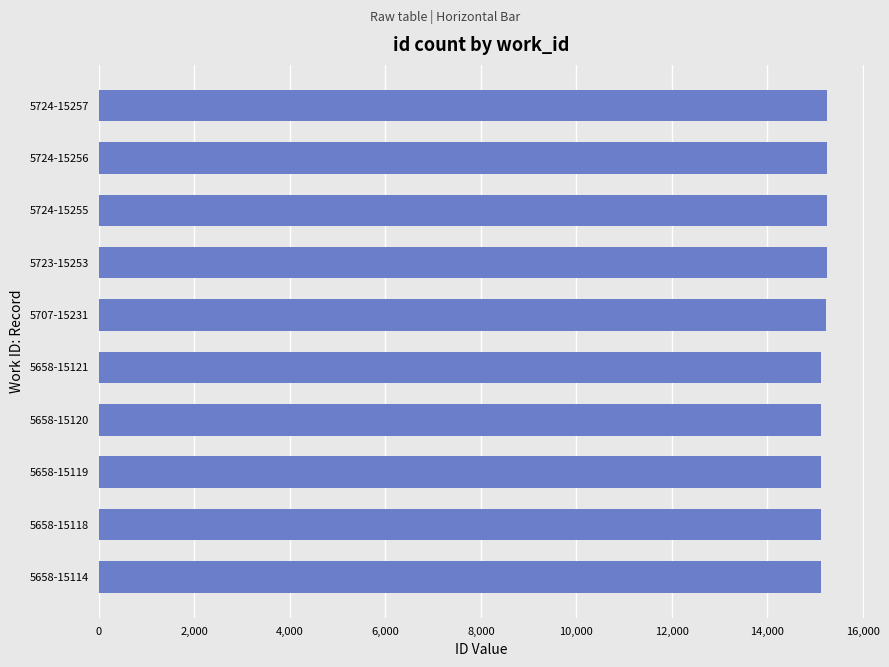

Is it true that the value at 5724-15255 is 3293?

False